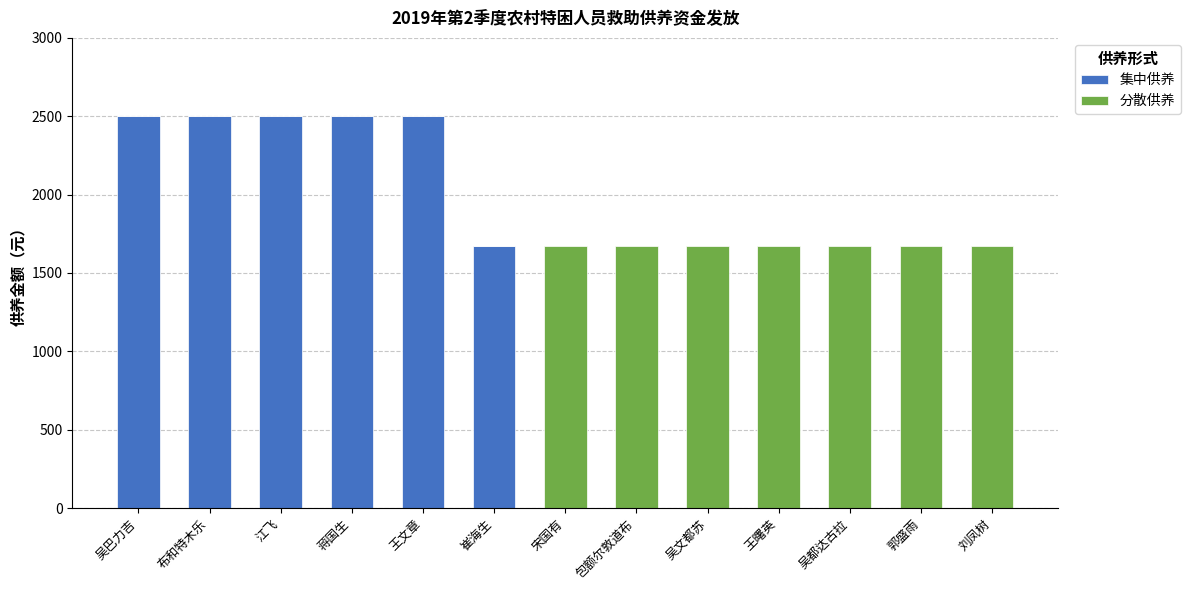

Reading left to right, transcribe the values for 集中供养.

吴巴力吉=2500	布和特木乐=2500	江飞=2500	蒋国生=2500	王文章=2500	崔海生=1675	宋国有=0	包额尔敦道布=0	吴文都苏=0	王曙英=0	吴都达古拉=0	郭盛雨=0	刘凤树=0